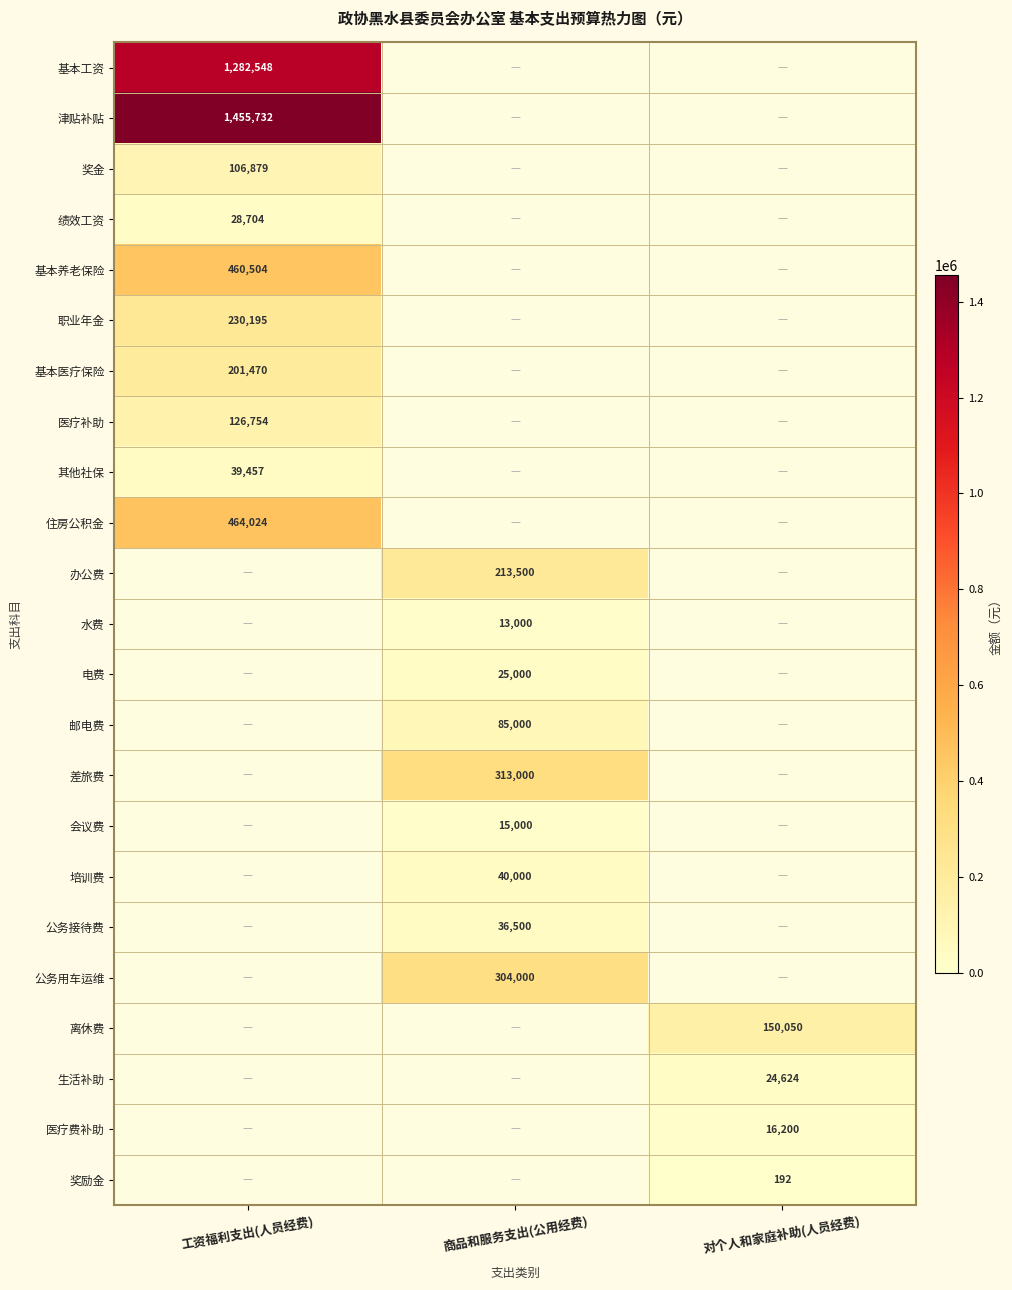

At which category does the chart reach its peak across all series?

工资福利支出(人员经费)